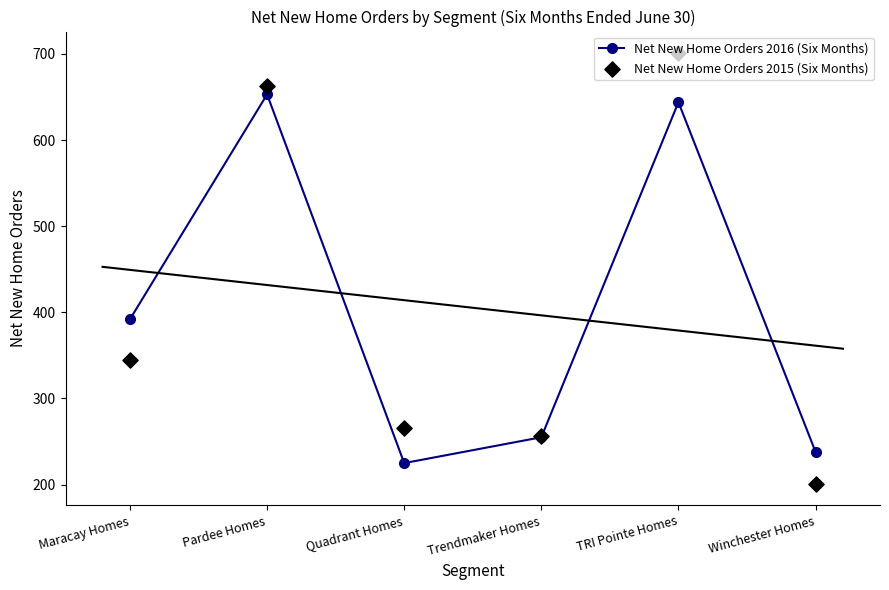

Which series reaches the minimum Y coordinate?

Net New Home Orders 2015 (Six Months)